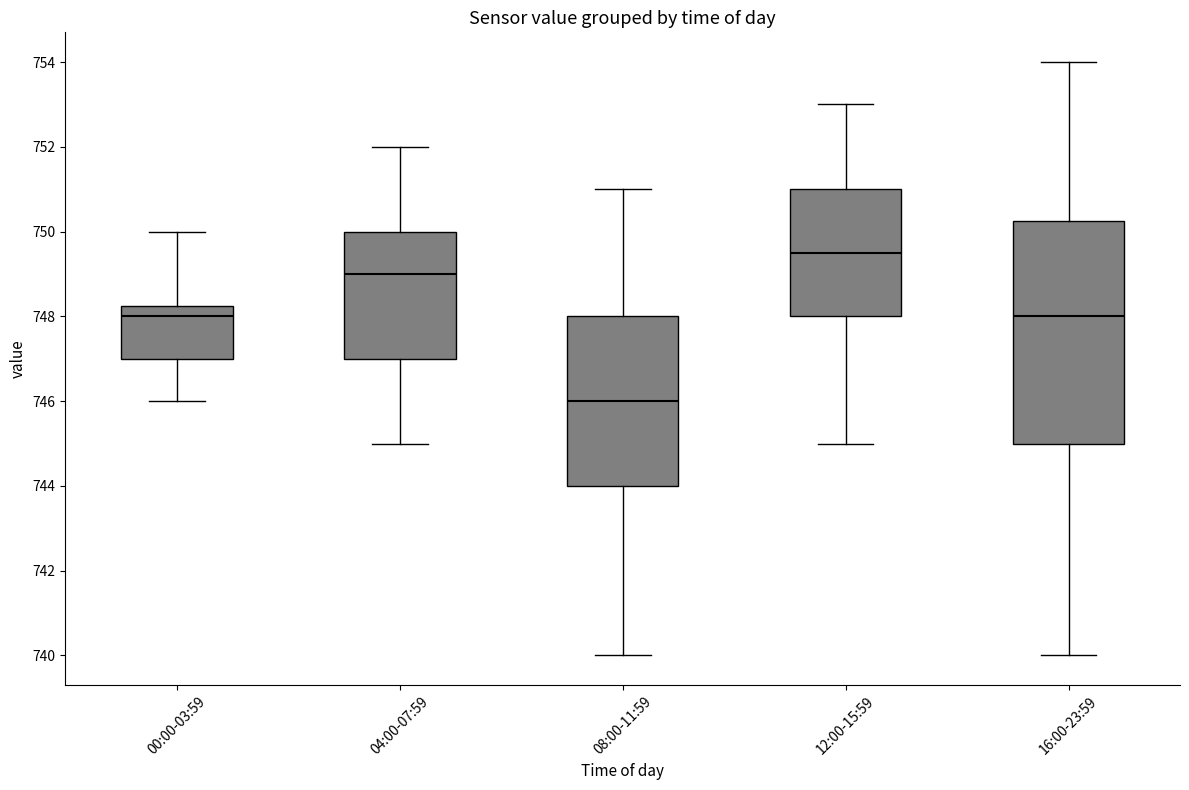

Where does the upper whisker of the box for 04:00-07:59 end on the y-axis? The values are not printed on the chart, so give them approximately, as read against the axis.

752.0